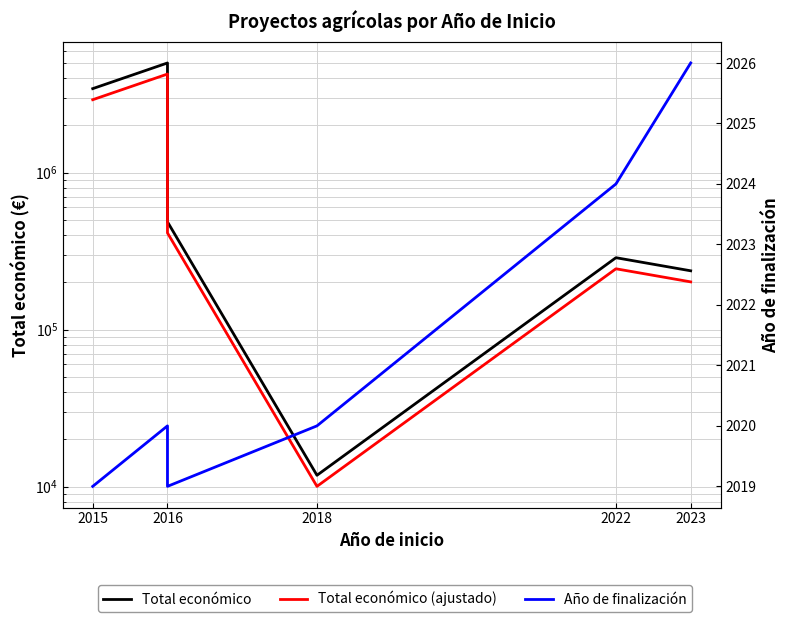

What is the value of the Año de finalización point at the 3rd from the left?

2020.0